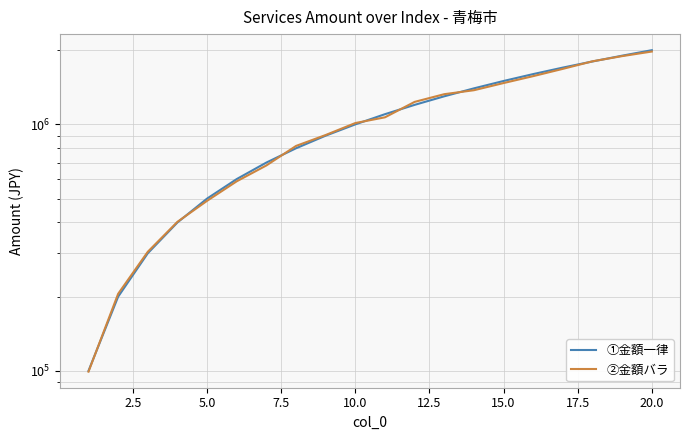

What is the minimum value for ②金額バラ?

99247.2